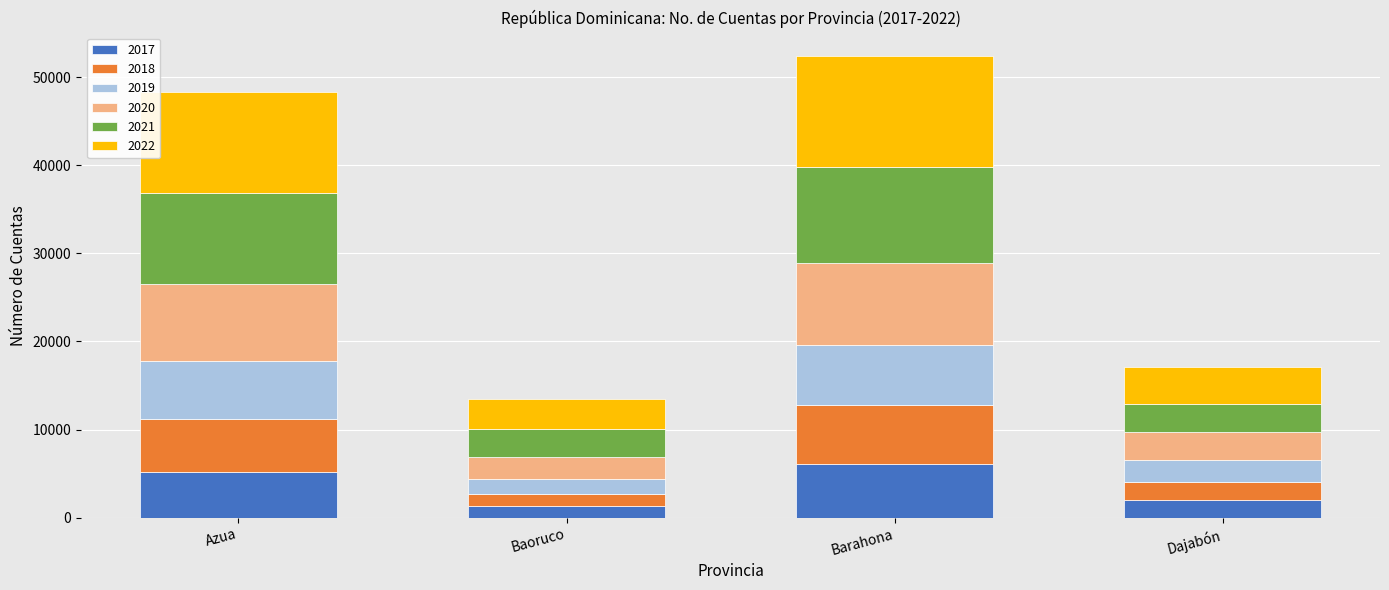

Reading right to left, list the values for the 2017 series.

2023	6152	1293	5209